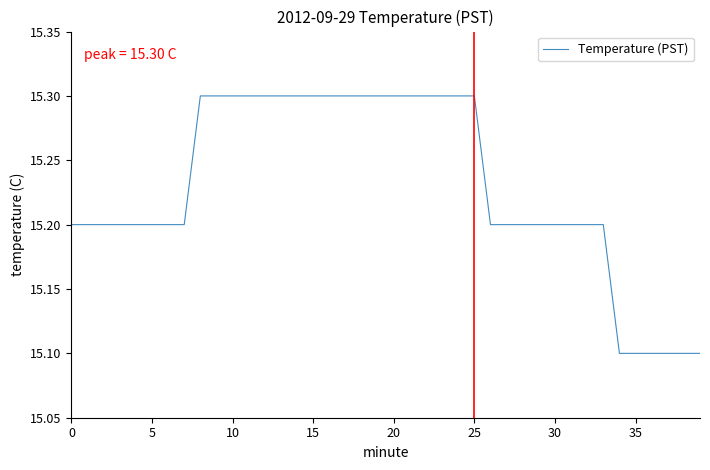

Count the number of categories in the chart.

40